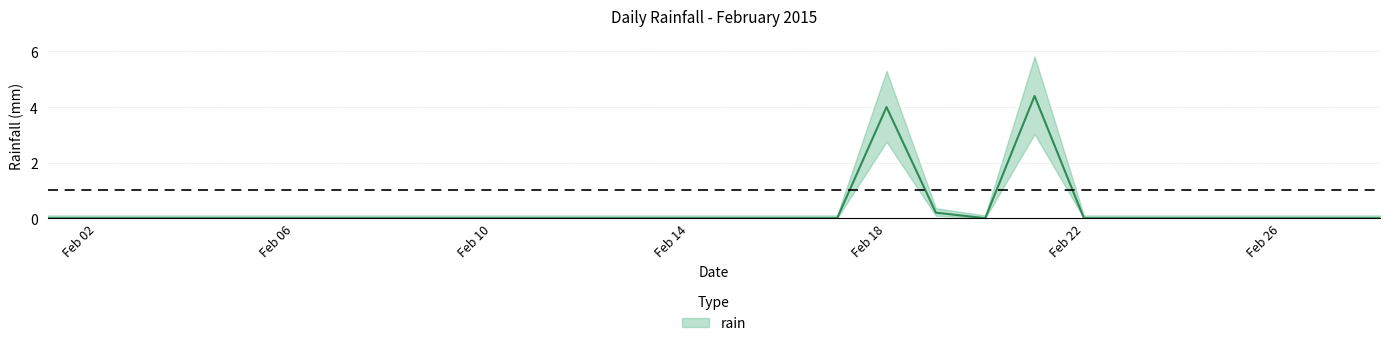

Does the chart have visible grid lines?

Yes